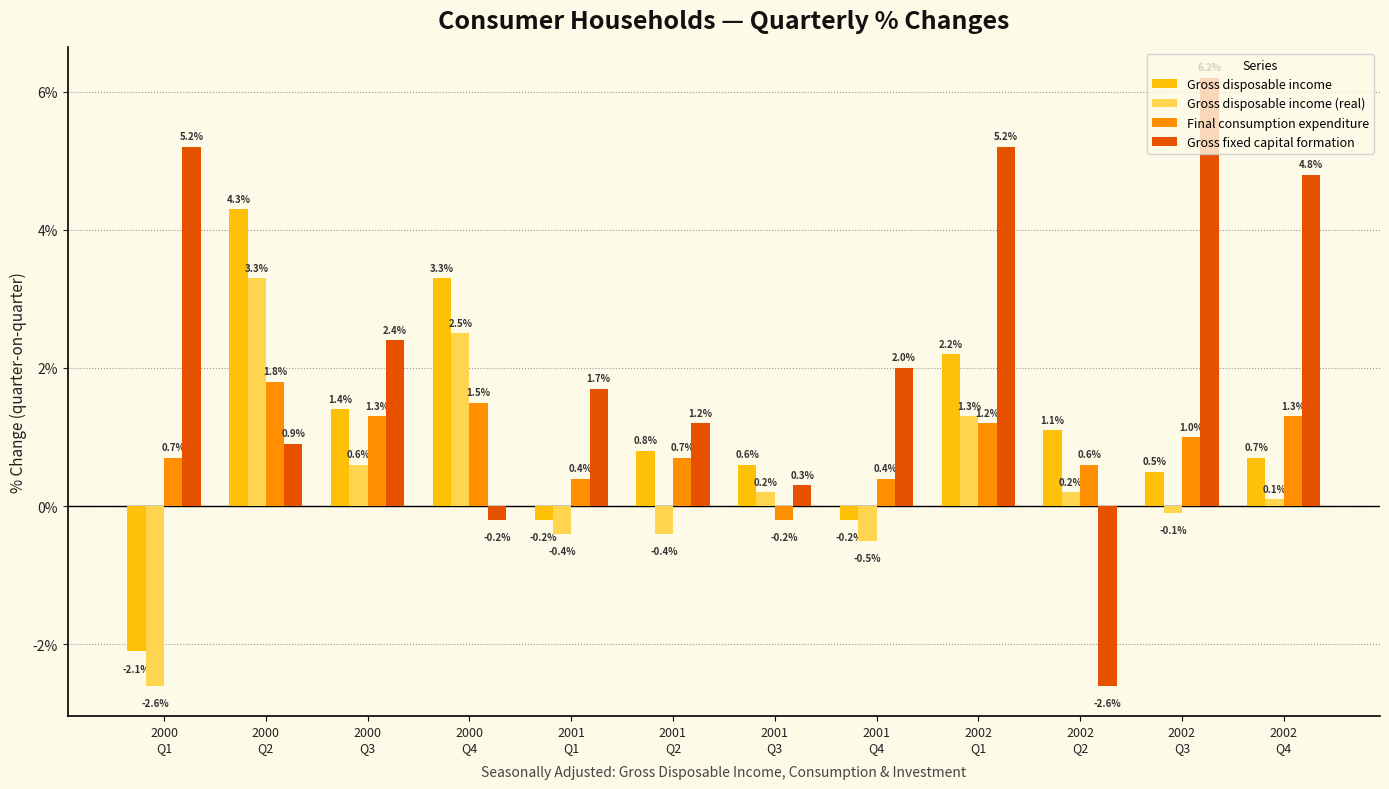

How many values in Gross disposable income (real) are below zero?

5